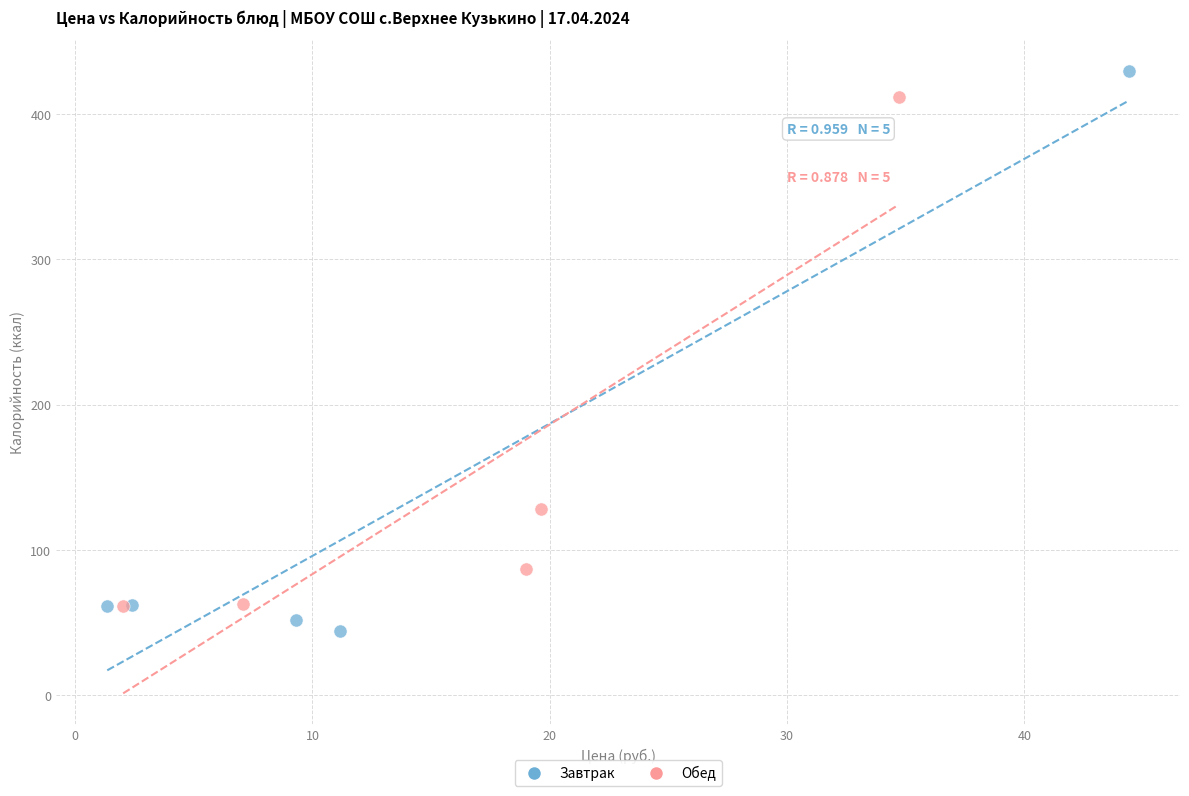

Which series contains the lowest Y value?

Завтрак